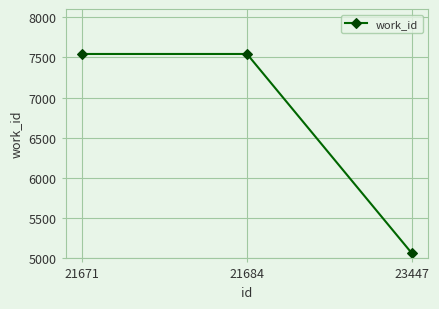

What is the average value?

6715